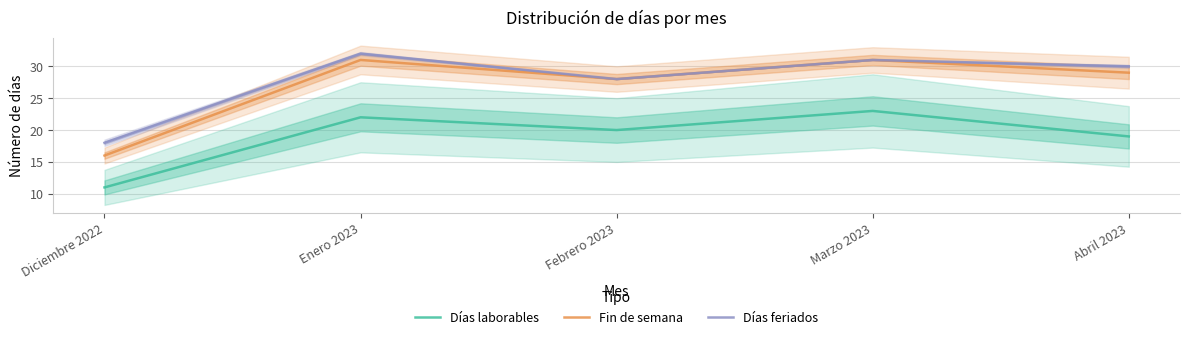

Reading left to right, list all the values displayed in this chart.

Días laborables: 11	22	20	23	19
Fin de semana: 16	31	28	31	29
Días feriados: 18	32	28	31	30